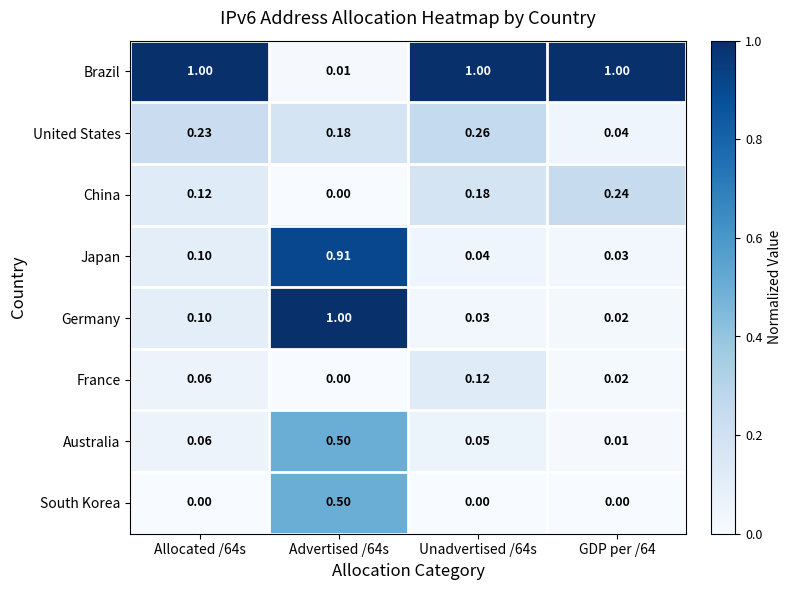

Between Unadvertised /64s and GDP per /64, which series saw the biggest shift?

United States